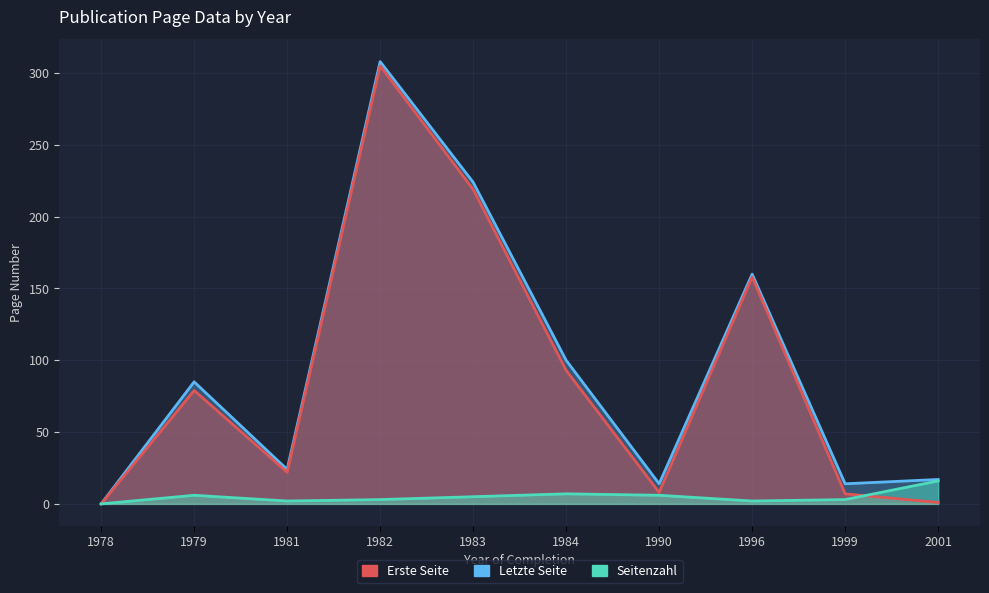

How many interior local valleys does the Letzte Seite series have?

3